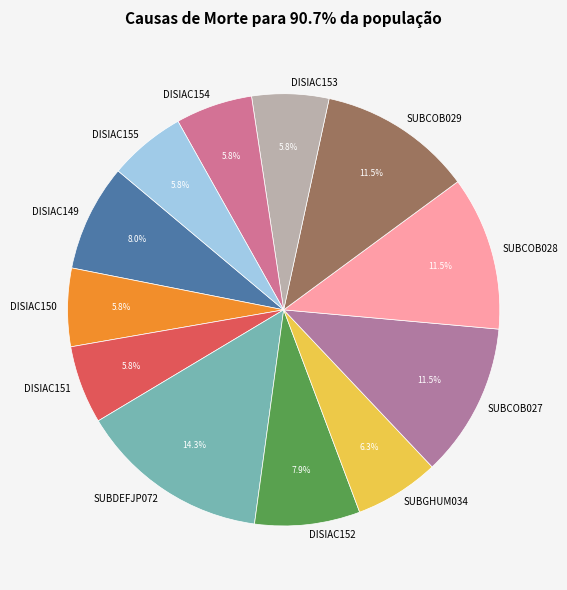

Which slice is the largest?

SUBDEFJP072